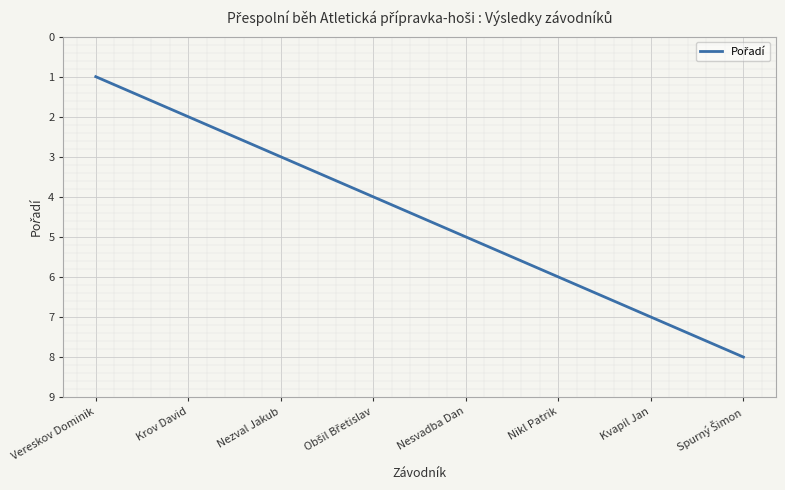

What is the change in value from Krov David to Nikl Patrik?

+4